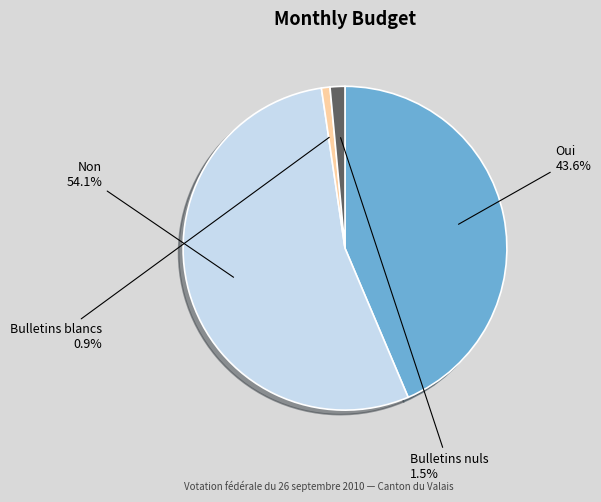

How many segments does this pie chart have?

4